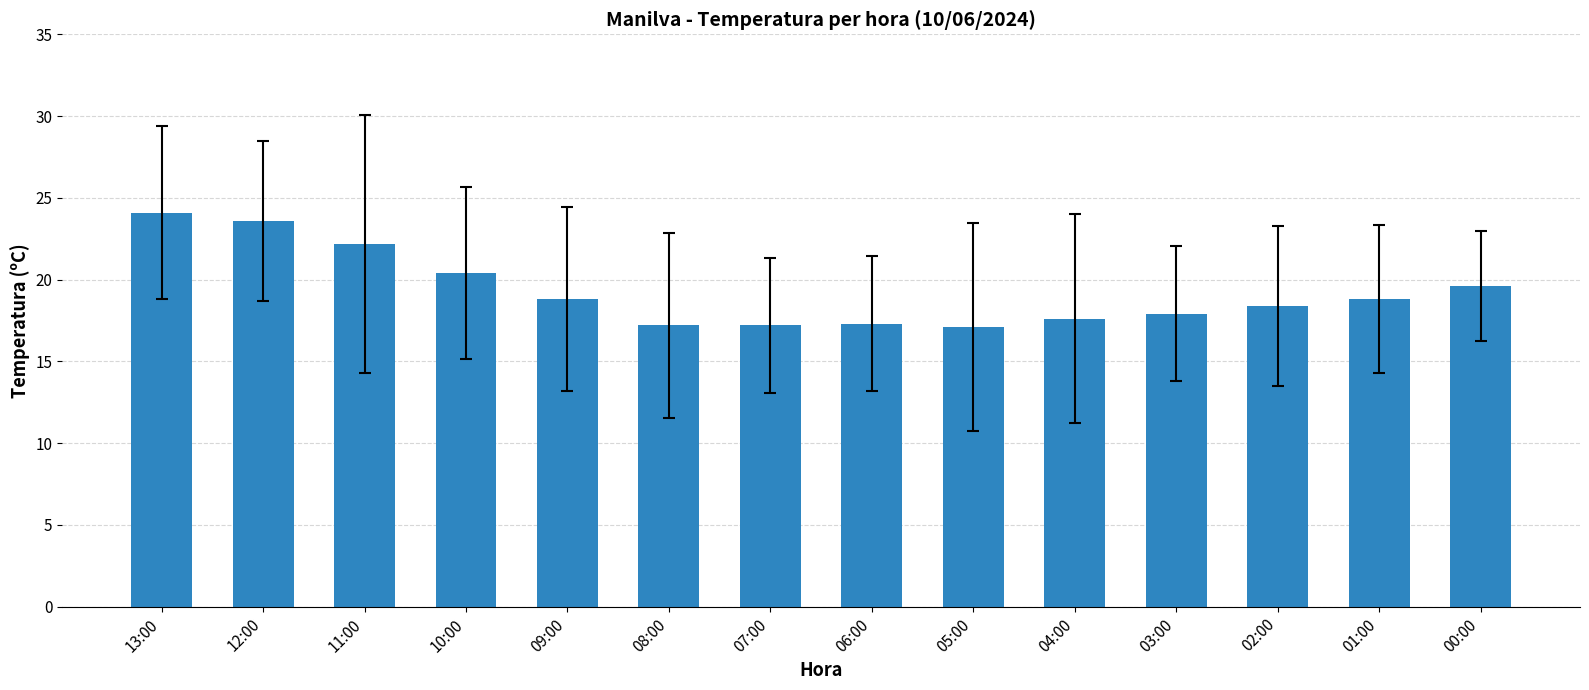

Does the chart contain any negative values?

No